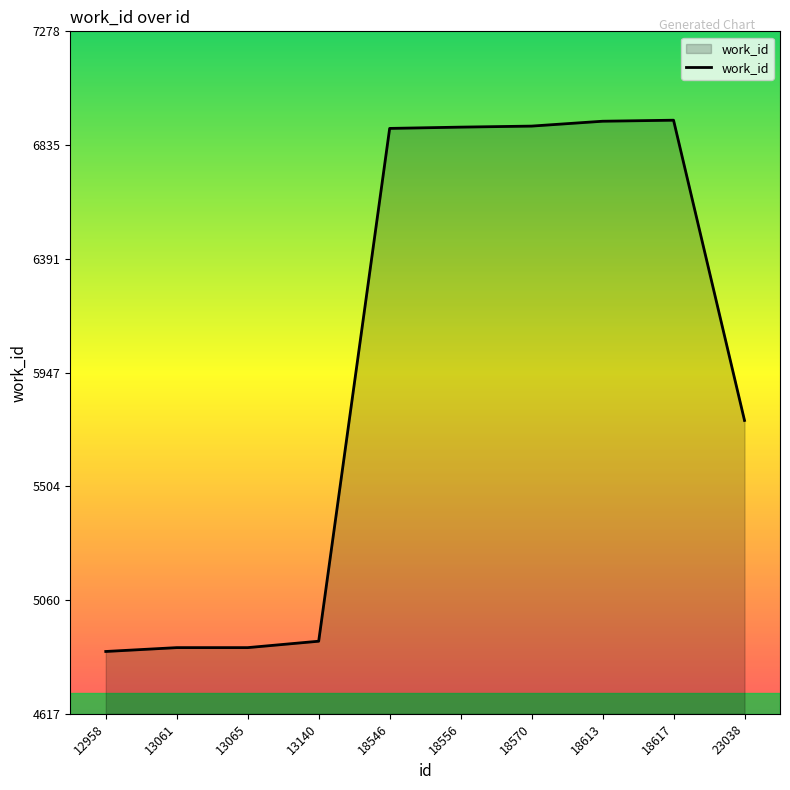

What is the difference between the values at 13061 and 18546?

2025